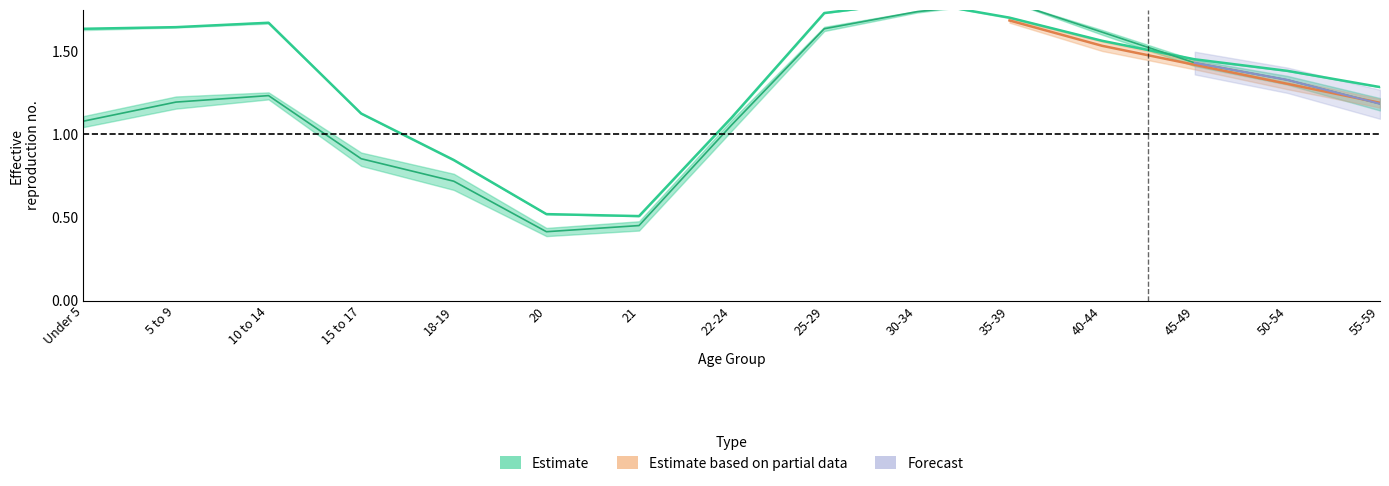

At which category does Colorado reach its first local valley?

21